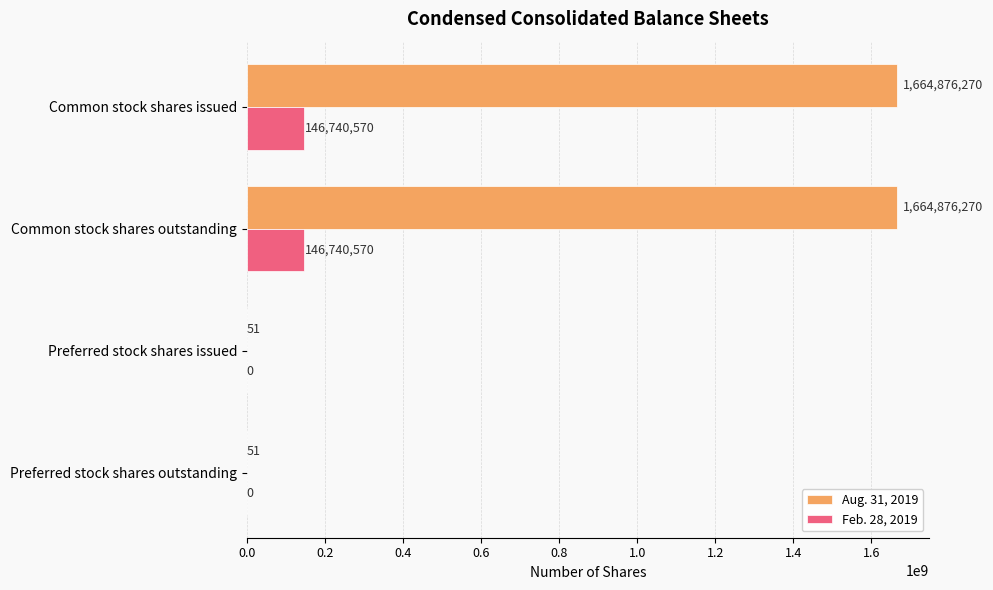

How many categories are shown in the chart?

4